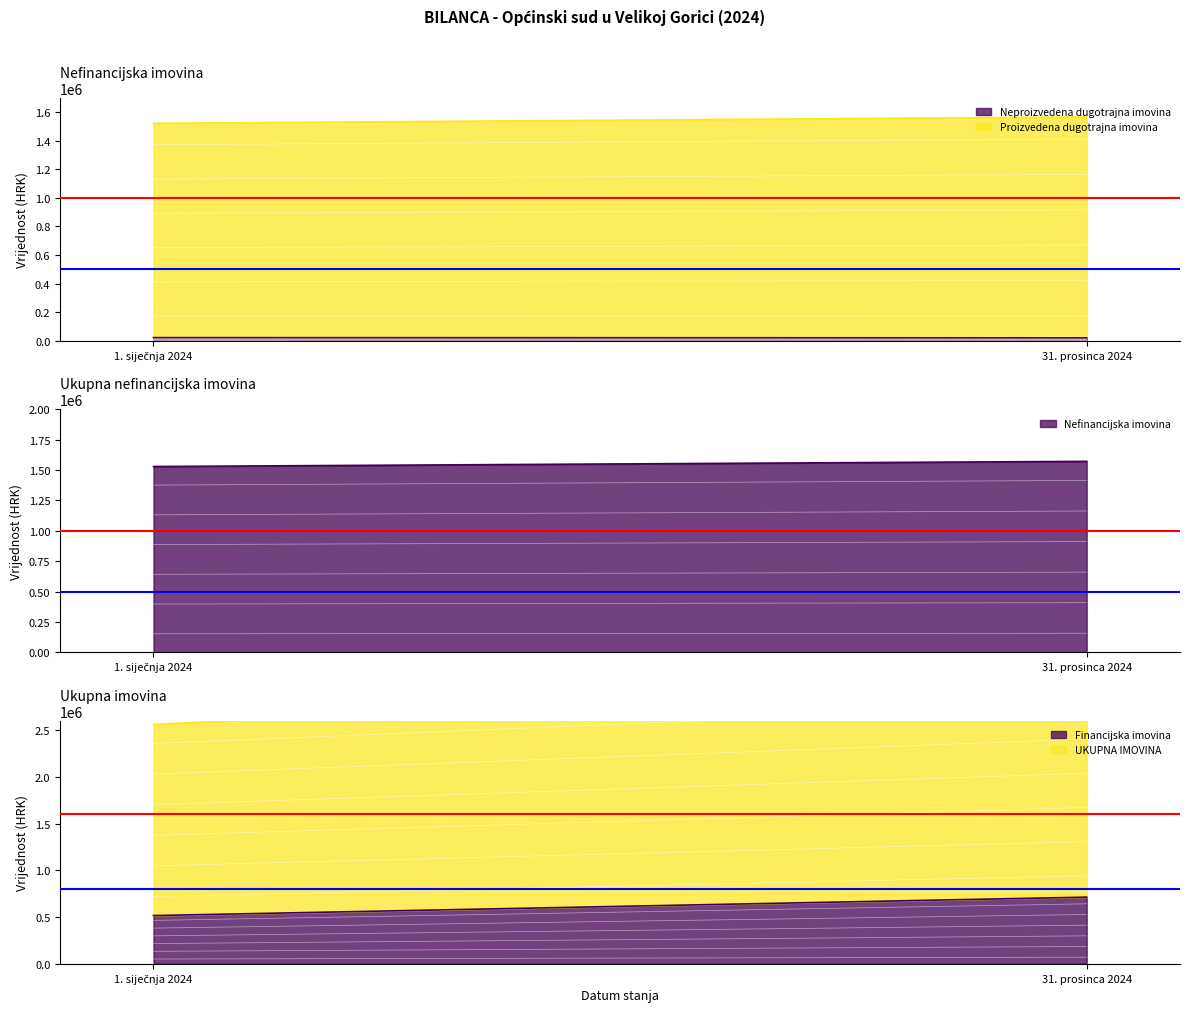

True or false: Financijska imovina has a value of 691869.5 at 1. siječnja 2024.

False